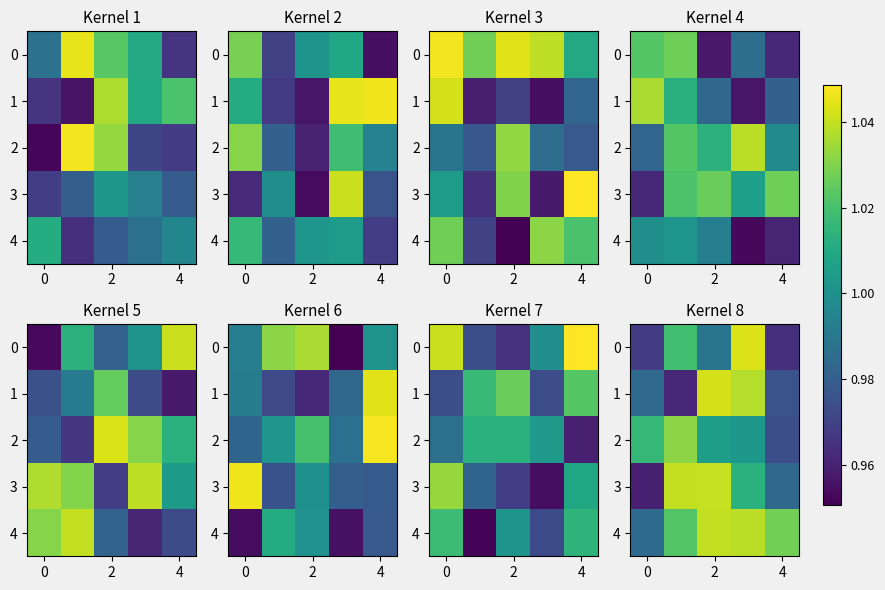

At how many categories does at least one series exceed 0?

5